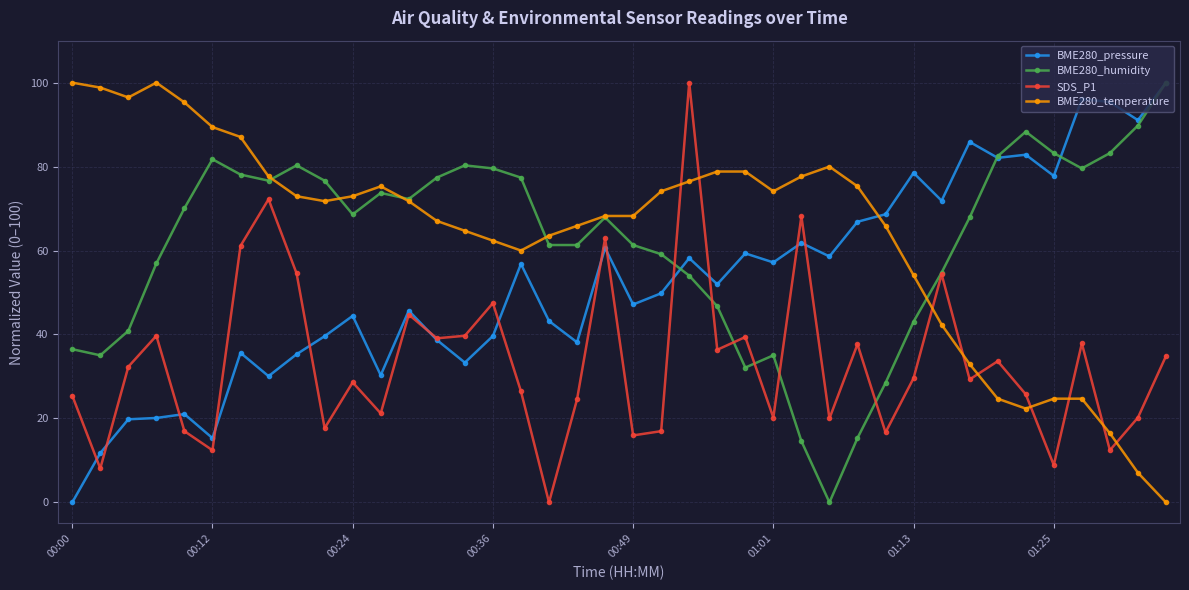

What is the average value of the BME280_pressure series?

52.5